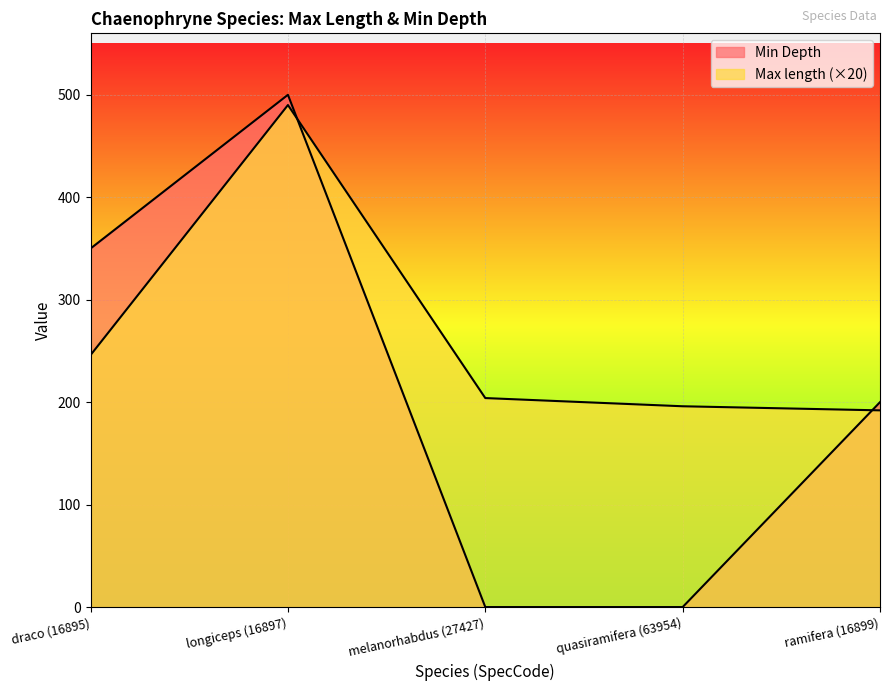

Is the value of Max length at ramifera (16899) greater than the value of Min Depth at draco (16895)?

No